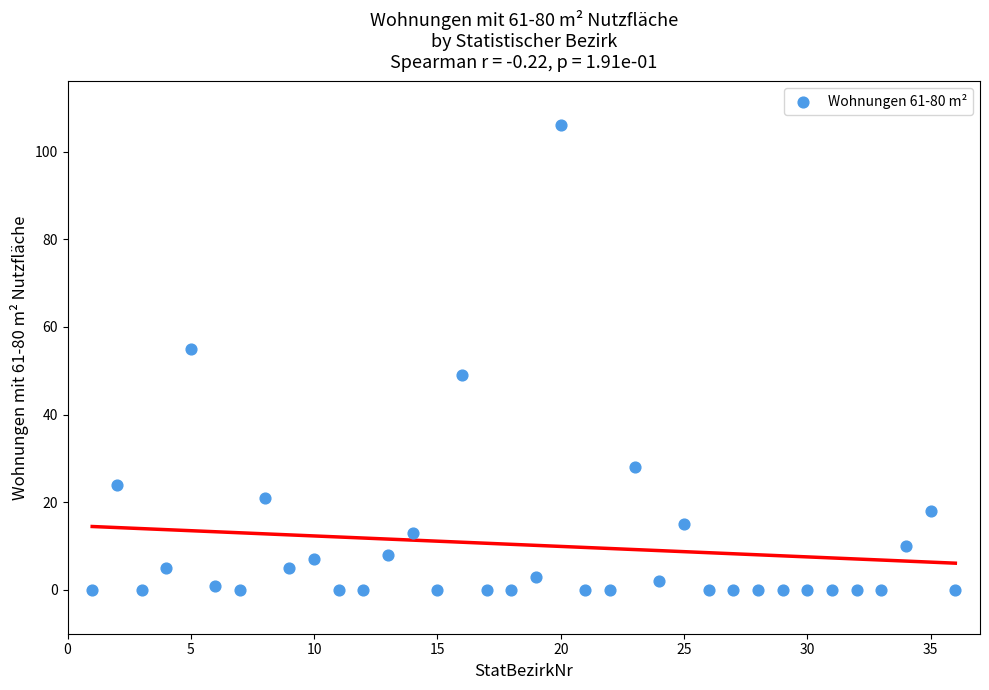

What Y value in the scatter plot is closest to 53?

55